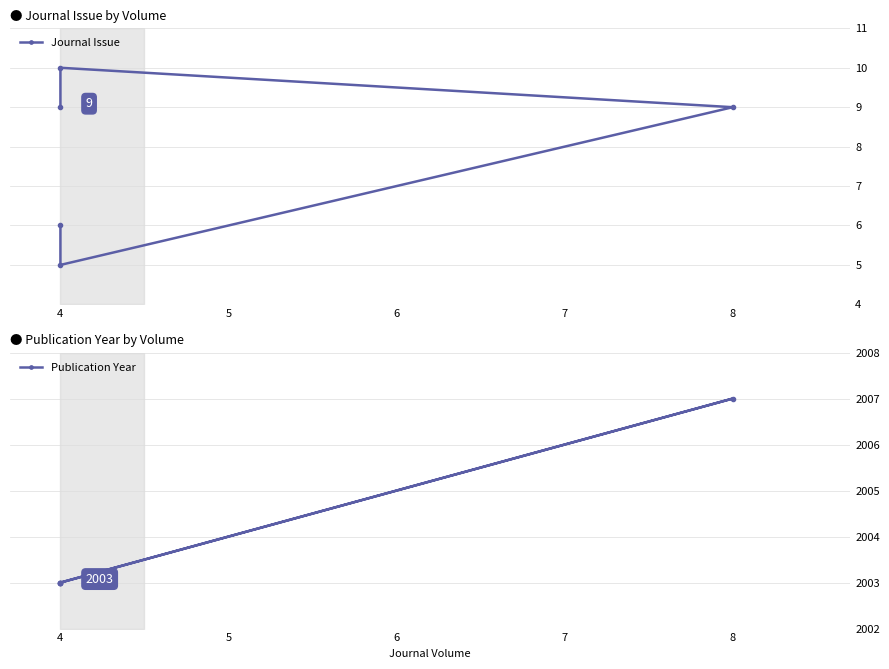

Rank the series by their average value, from highest to lowest.

Publication Year, Journal Issue